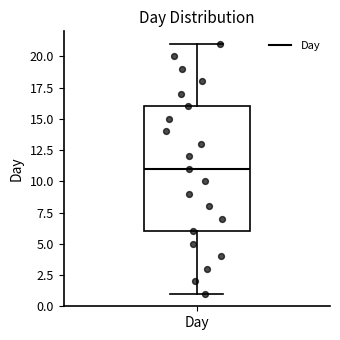

Transcribe this box plot: give where the median line is, the range the box spans, and where the two whiskers end, as read against the y-axis. The values are not printed on the chart, so give them approximately, as read against the axis.

median 11, box 6 to 16, whiskers 1 to 21